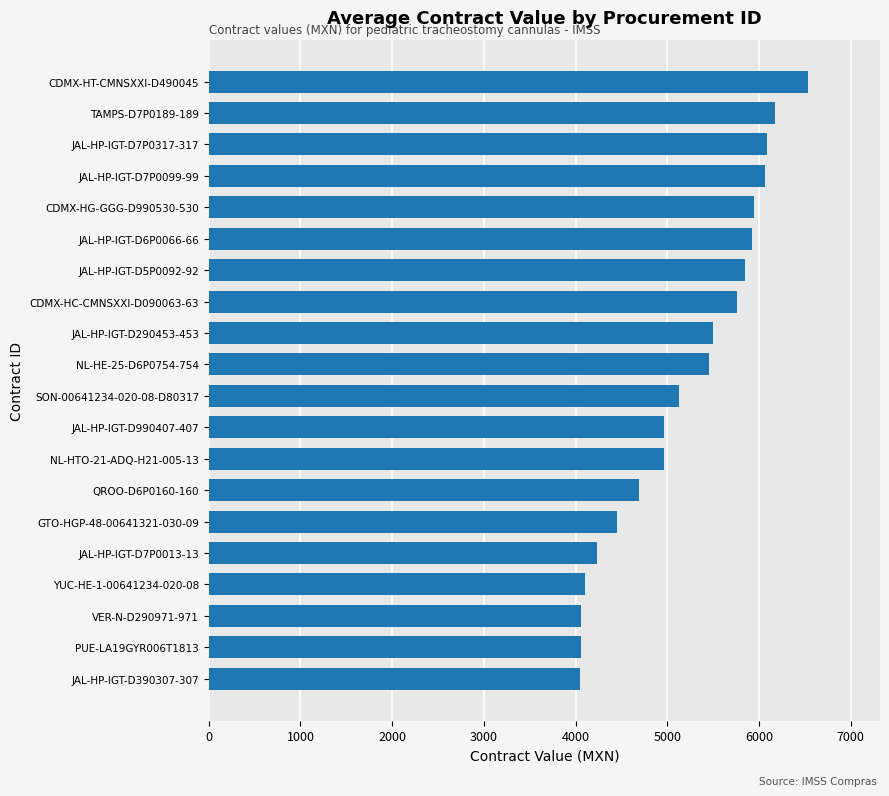

What is the sum of the values at JAL-HP-IGT-D290453-453 and PUE-LA19GYR006T1813?

9558.4